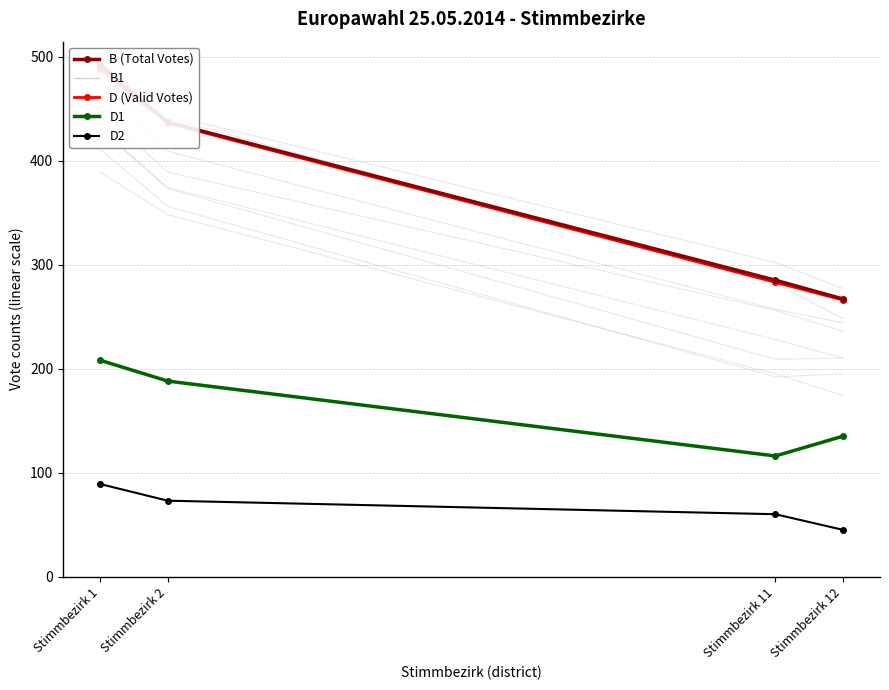

At Stimmbezirk 11, list the series in order from smallest to largest.

D2, D1, D (Valid Votes), B (Total Votes), B1